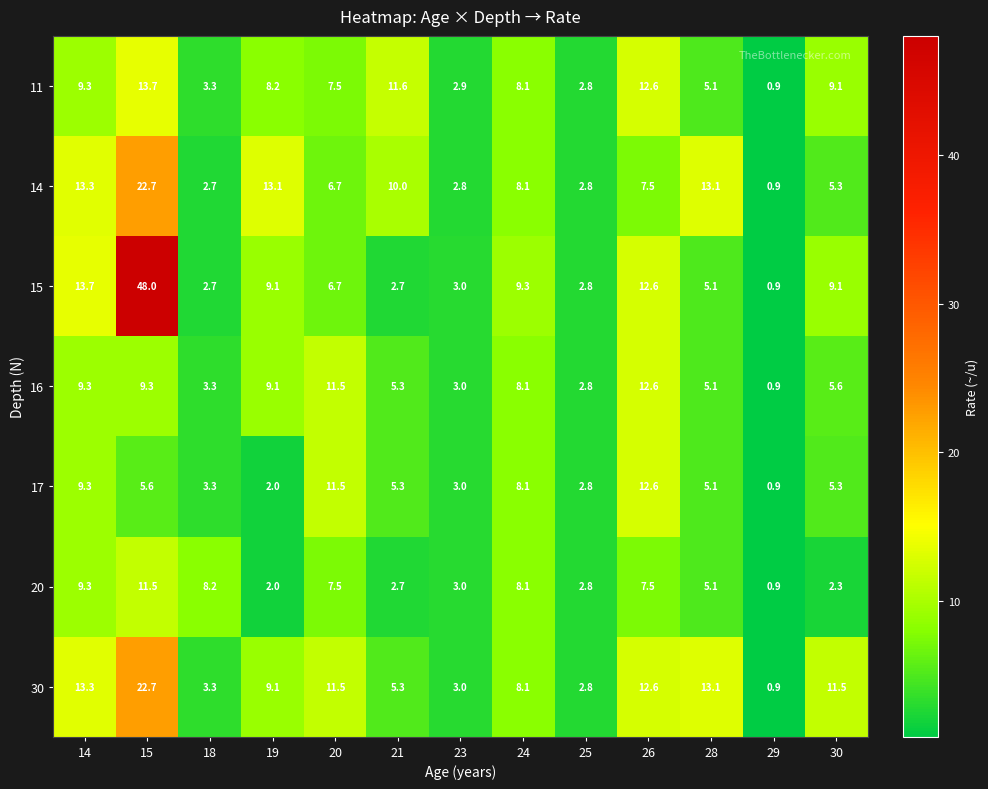

True or false: 30 has a value of 18.9 at 20.

False